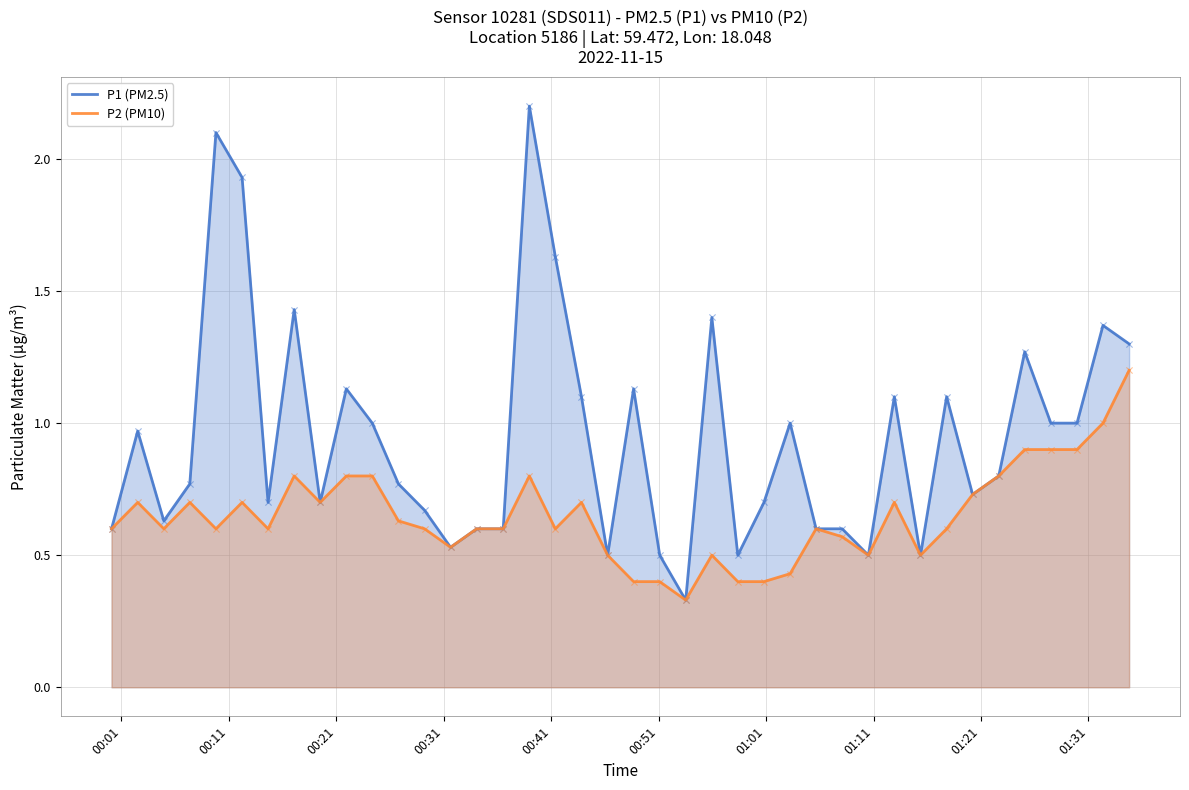

Which series has the largest total across all categories?

P1 (PM2.5)